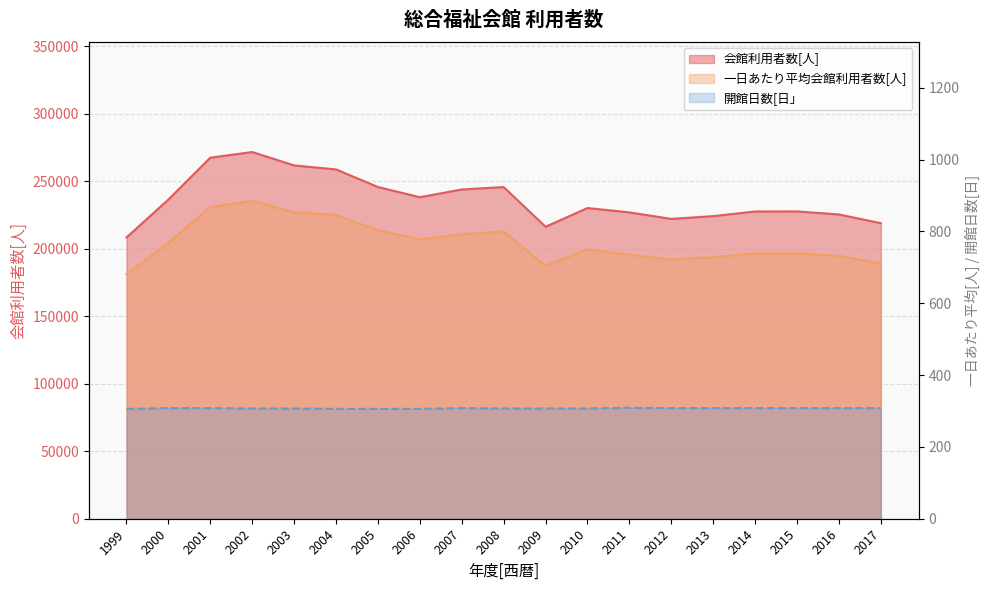

Where does the 会館利用者数[人] series first go above 230171?

2000